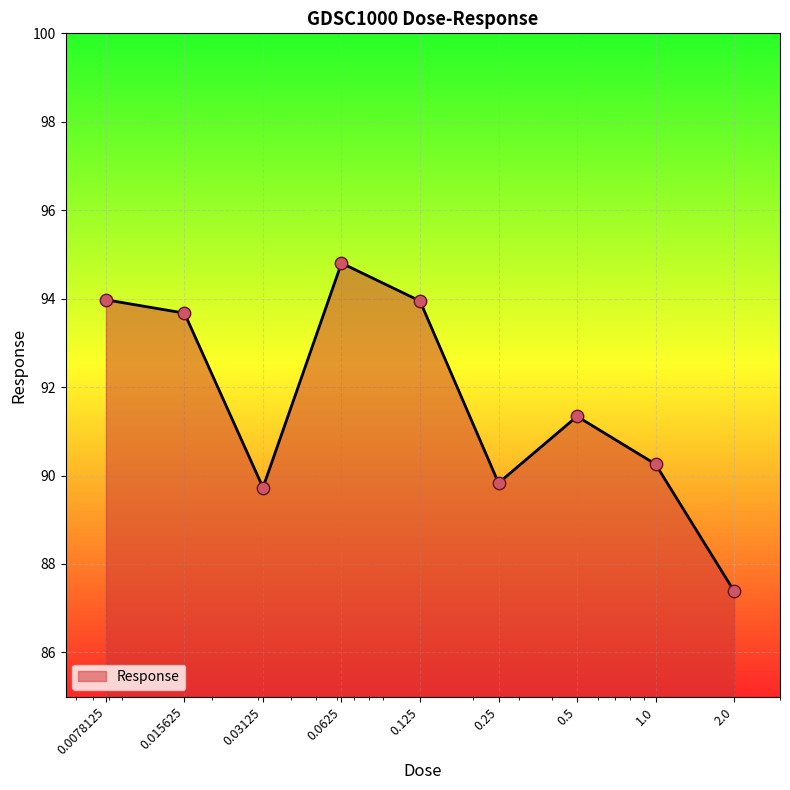

What is the minimum value shown in the chart?

87.4